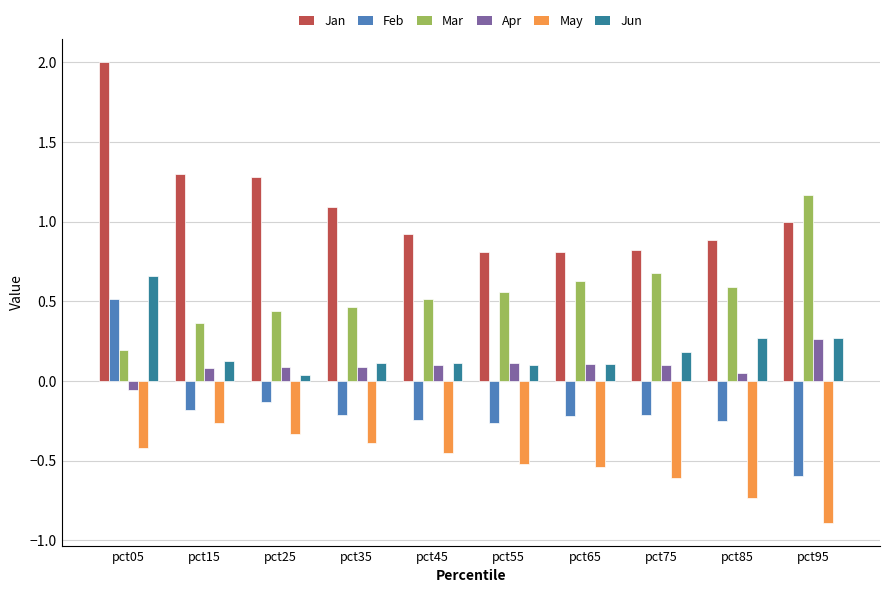

What is the spread (max minus min) of values at pct45?

1.4